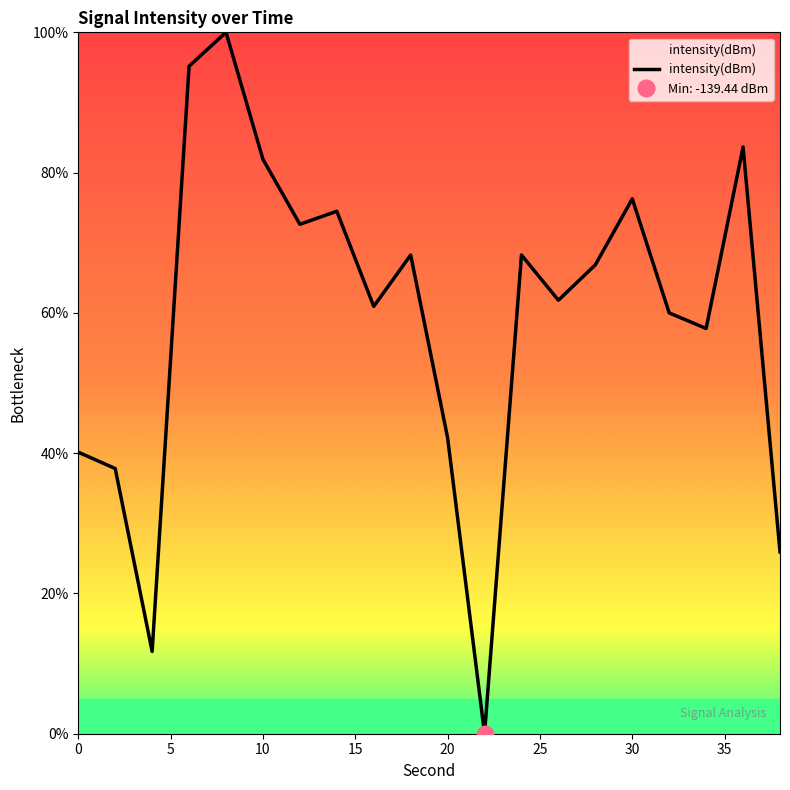

What is the sum of the values at 30 and 24?

144.5